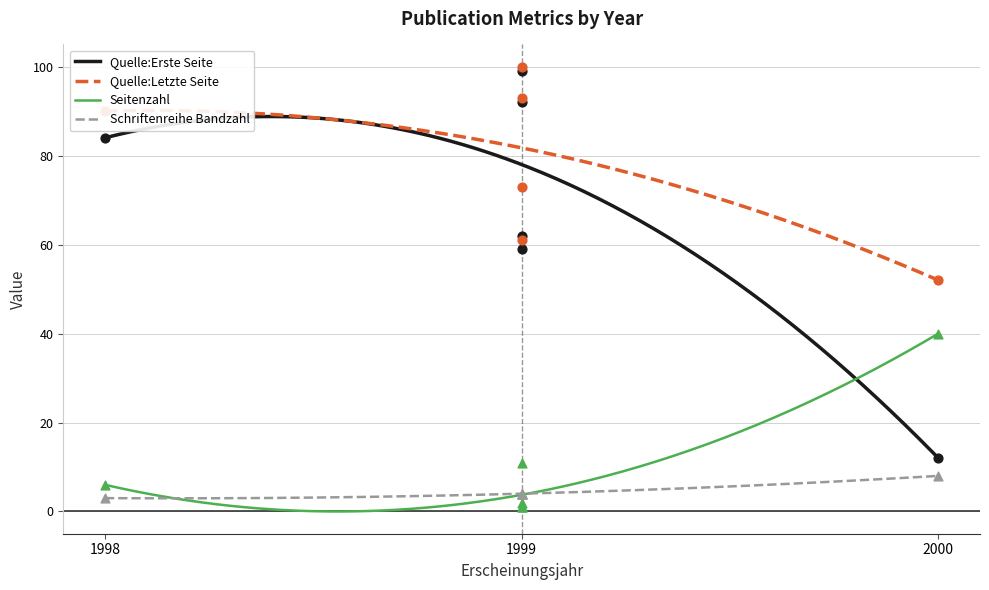

Which series has the largest total across all categories?

Quelle:Letzte Seite